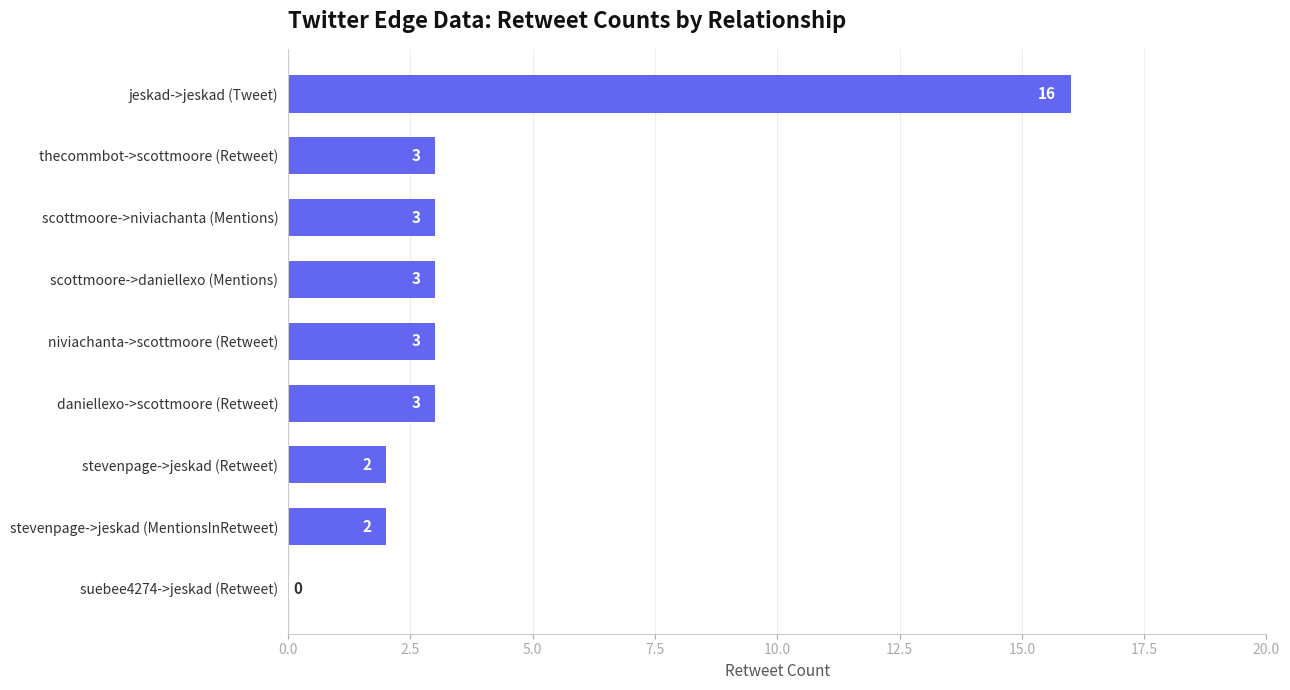

Reading bottom to top, what are all the values shown in this chart?

suebee4274->jeskad (Retweet)=0	stevenpage->jeskad (MentionsInRetweet)=2	stevenpage->jeskad (Retweet)=2	daniellexo->scottmoore (Retweet)=3	niviachanta->scottmoore (Retweet)=3	scottmoore->daniellexo (Mentions)=3	scottmoore->niviachanta (Mentions)=3	thecommbot->scottmoore (Retweet)=3	jeskad->jeskad (Tweet)=16